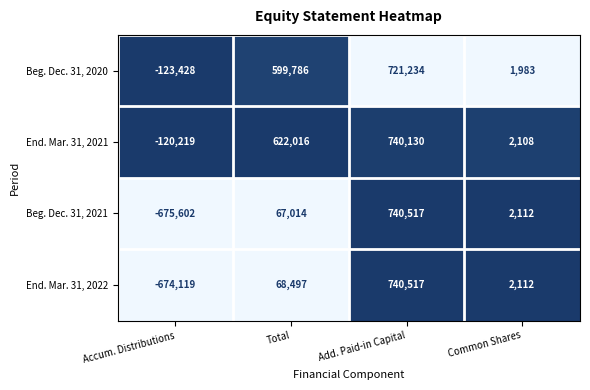

The Beg. Dec. 31, 2020 series shows 721234 at Add. Paid-in Capital. True or false?

True